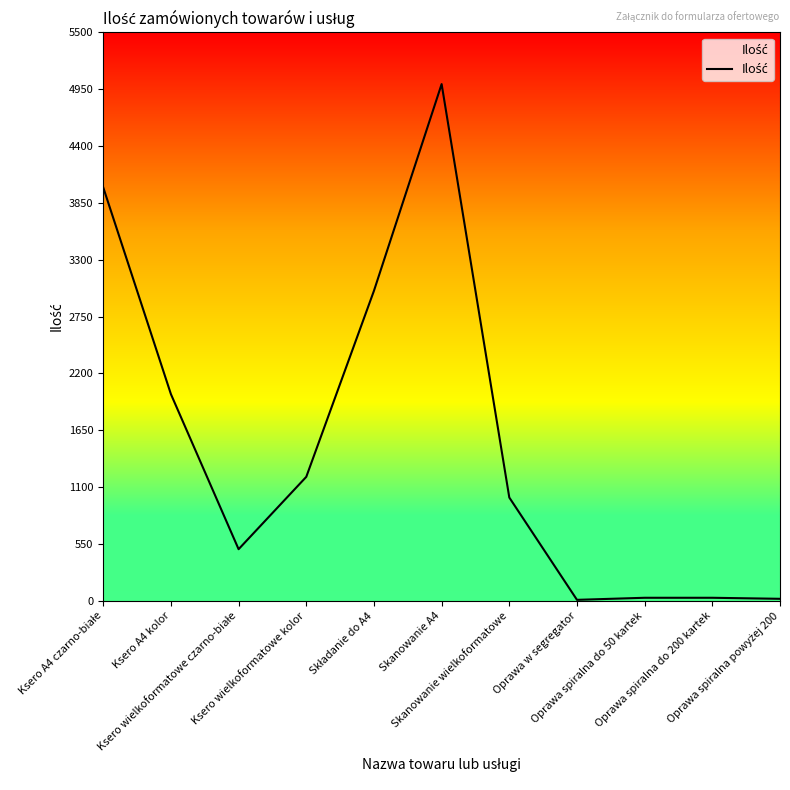

What is the difference between the maximum and minimum values?

4990